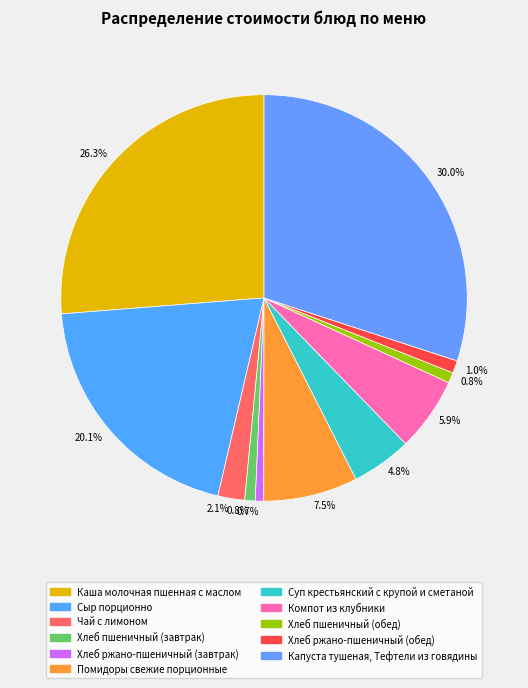

To the nearest percent, what portion does Капуста тушеная, Тефтели из говядины represent?

30%